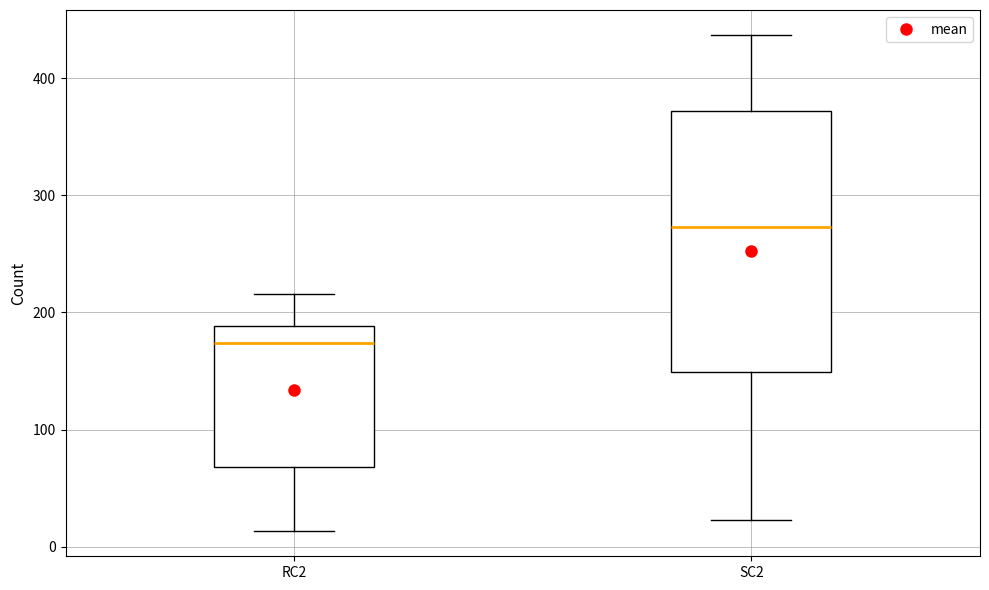

Which box has the lowest median line?

RC2